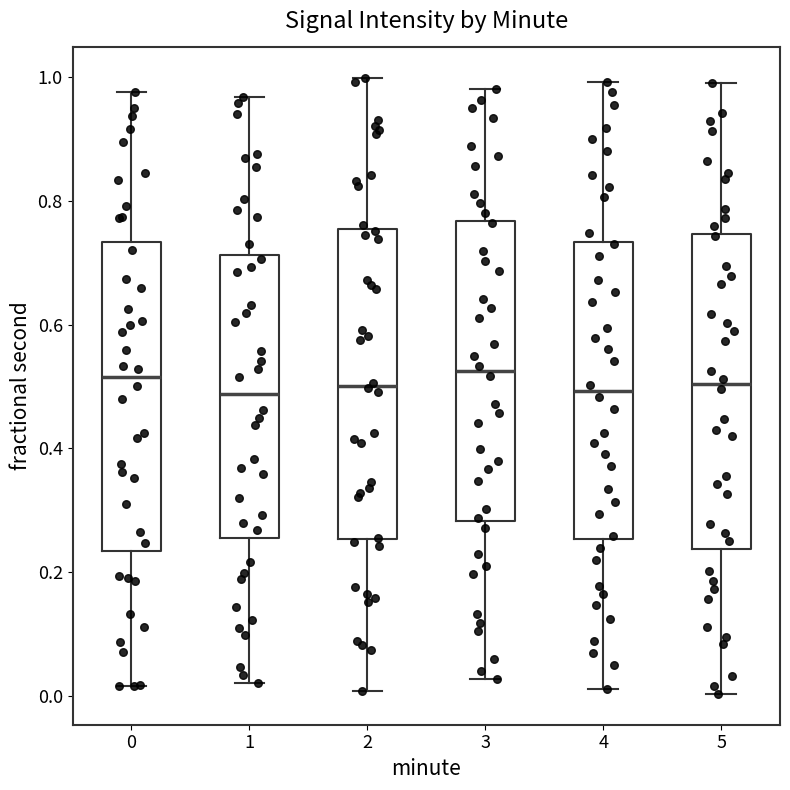

Where is the lower edge of the box at x = 1 on the y-axis? The values are not printed on the chart, so give them approximately, as read against the axis.

0.26